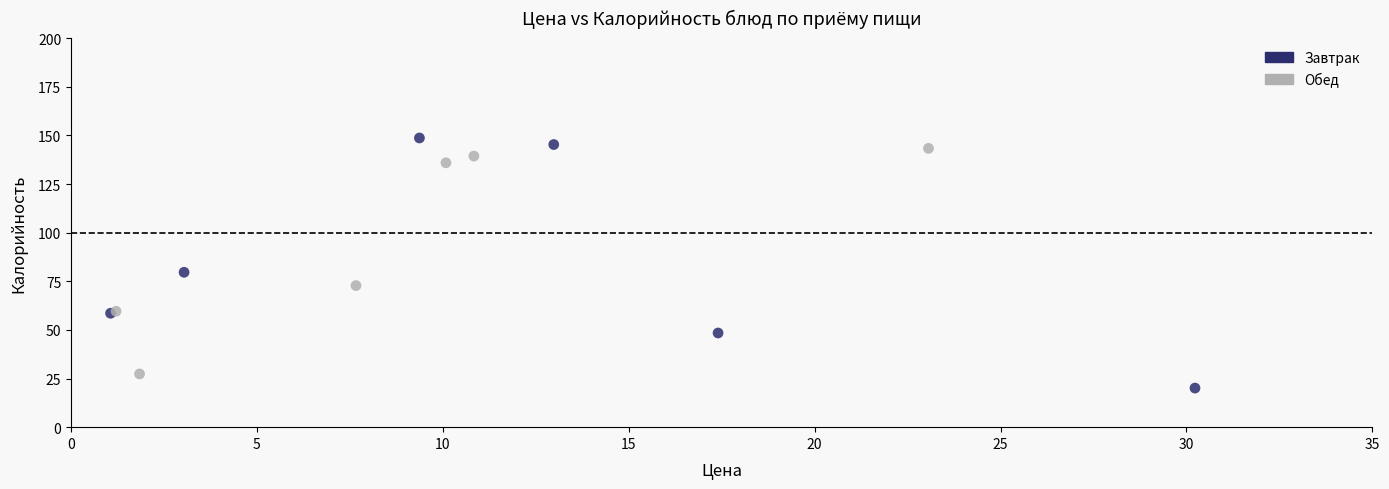

Which series has the widest spread of Y values?

Завтрак